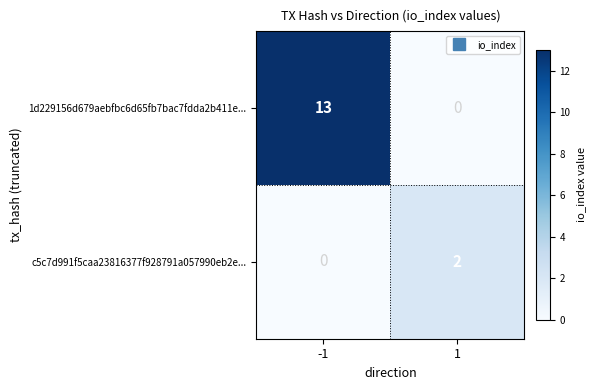

Count the number of categories in the chart.

2